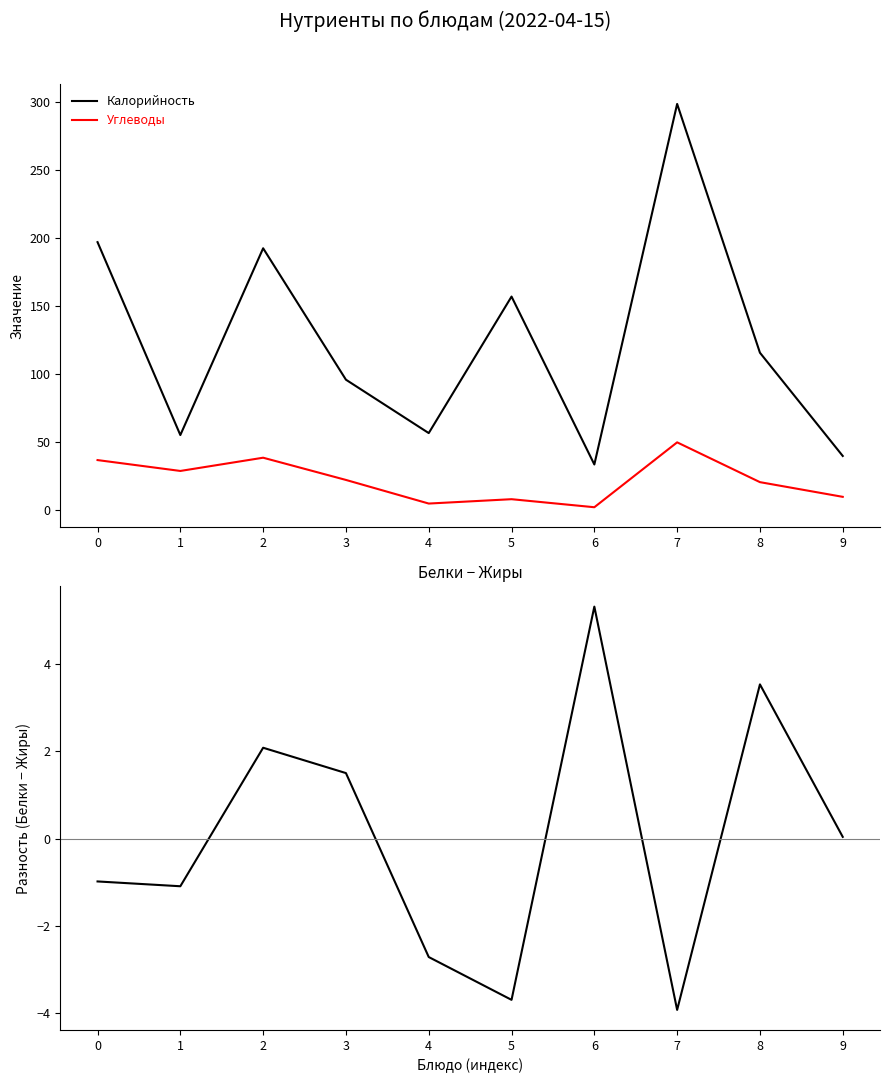

What is the total value across all series at 6?

41.4